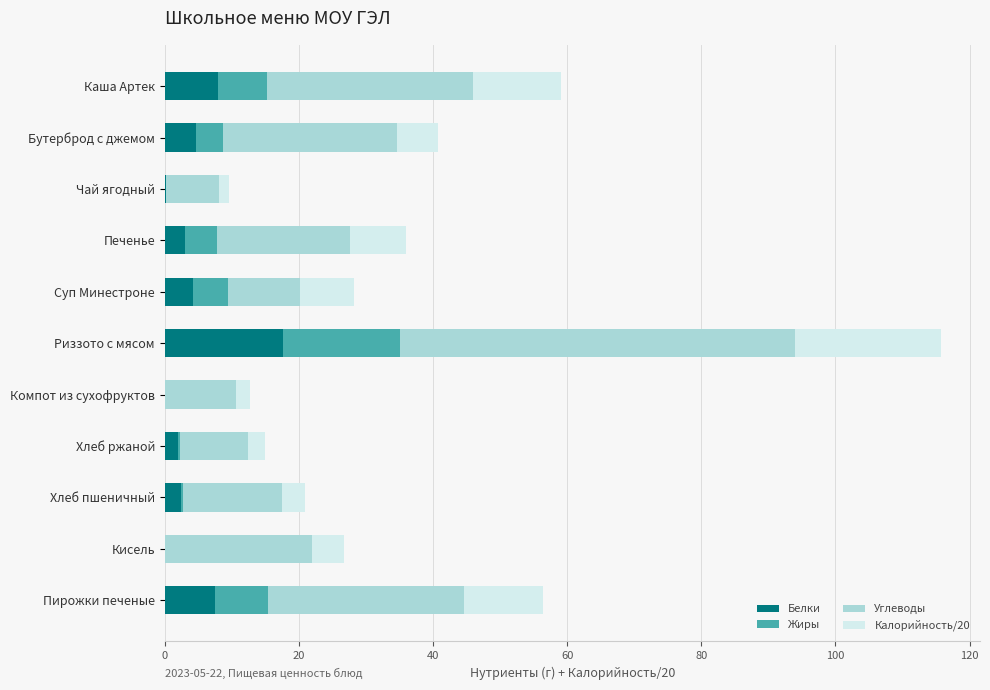

What is the total value across all series at Суп Минестроне?

28.3